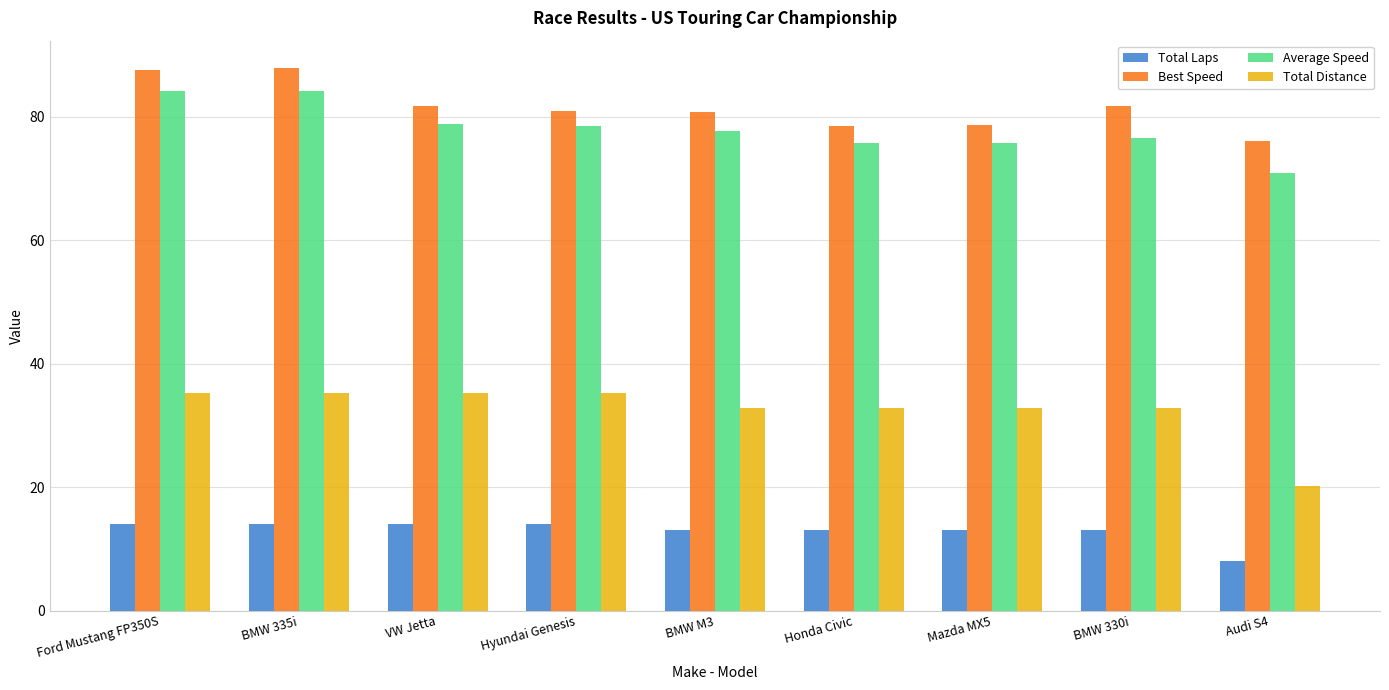

What value does the Average Speed series have at BMW 335i?

84.1